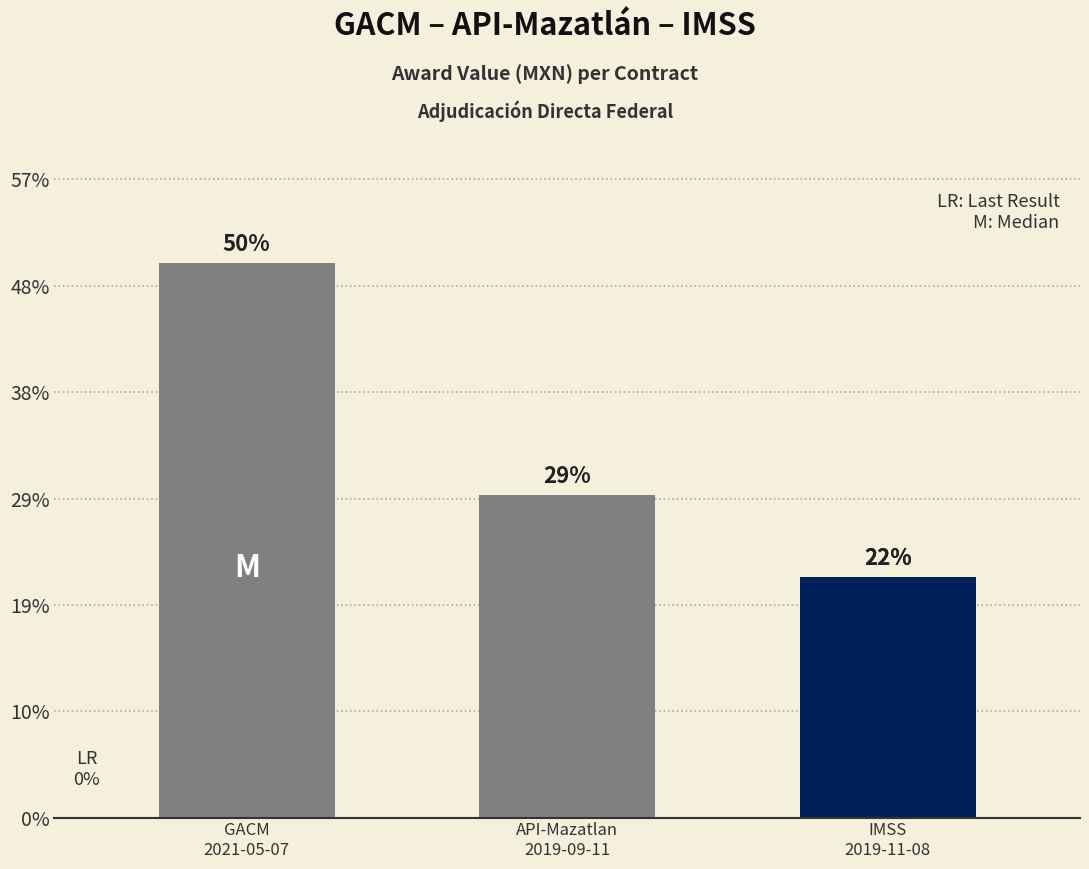

Reading left to right, transcribe all the data shown in this chart.

GACM
2021-05-07=627121.4	API-Mazatlan
2019-09-11=364473.2	IMSS
2019-11-08=272000.0